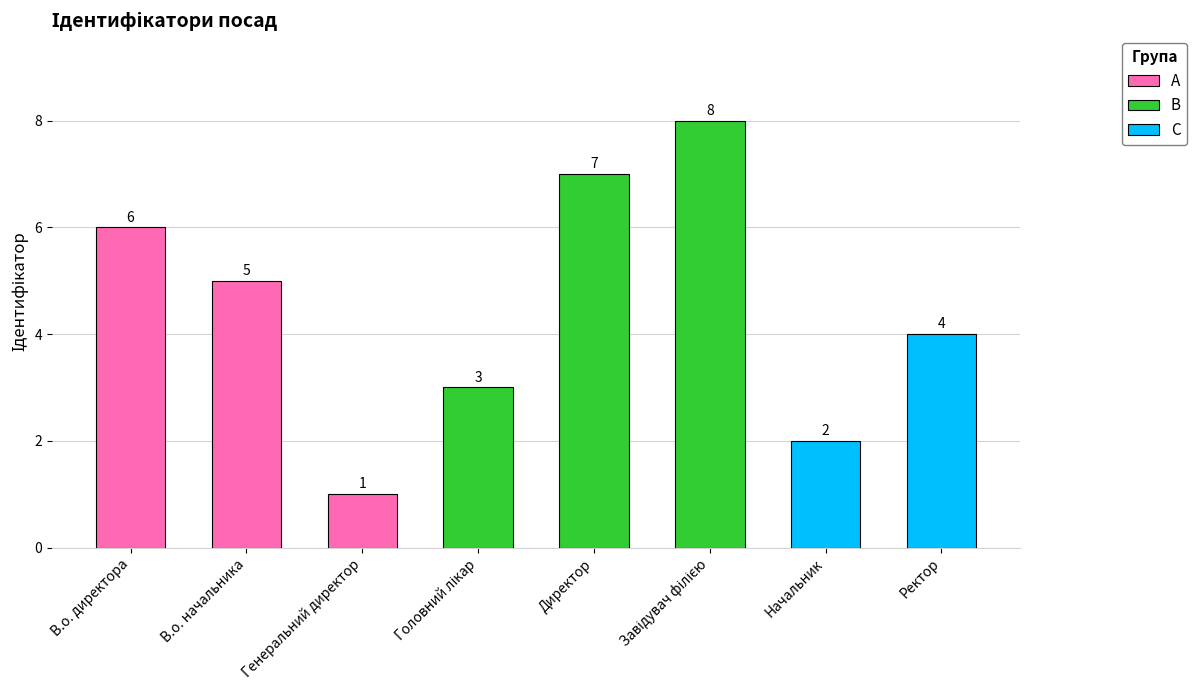

How many values are between 3 and 7?

5